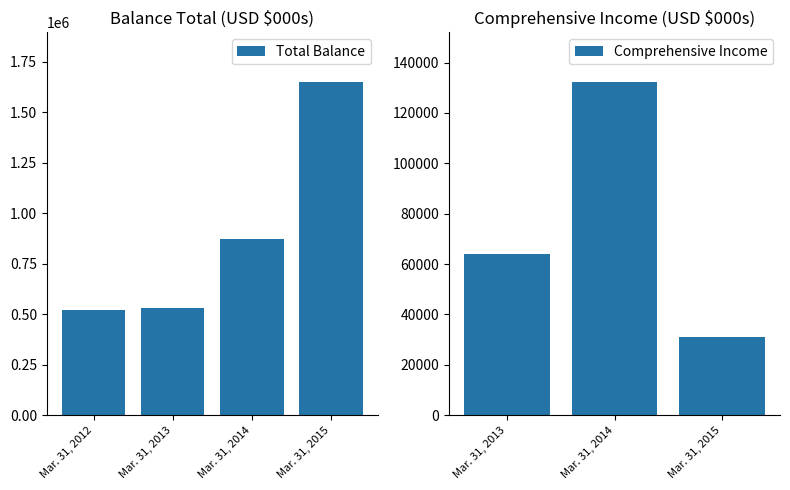

Reading right to left, extract all data points from this chart.

Mar. 31, 2015=1648764	Mar. 31, 2014=870731	Mar. 31, 2013=531900	Mar. 31, 2012=520305